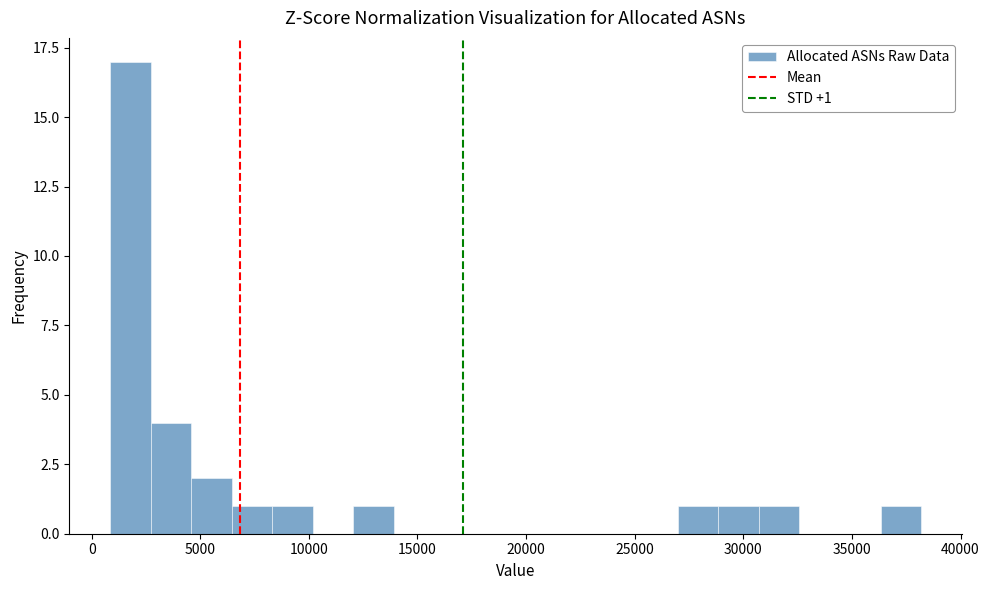

Around what value on the x-axis is the tallest bar? Give the approximate position of its centre, as read against the axis.

2000